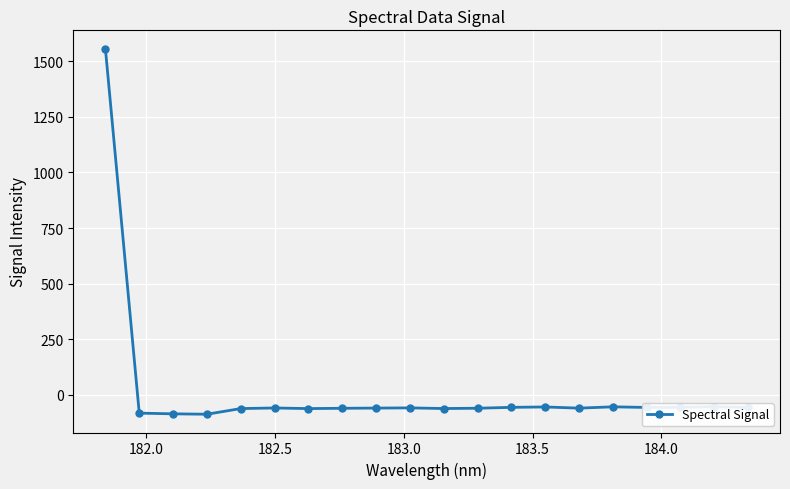

How many values are below -59?

12